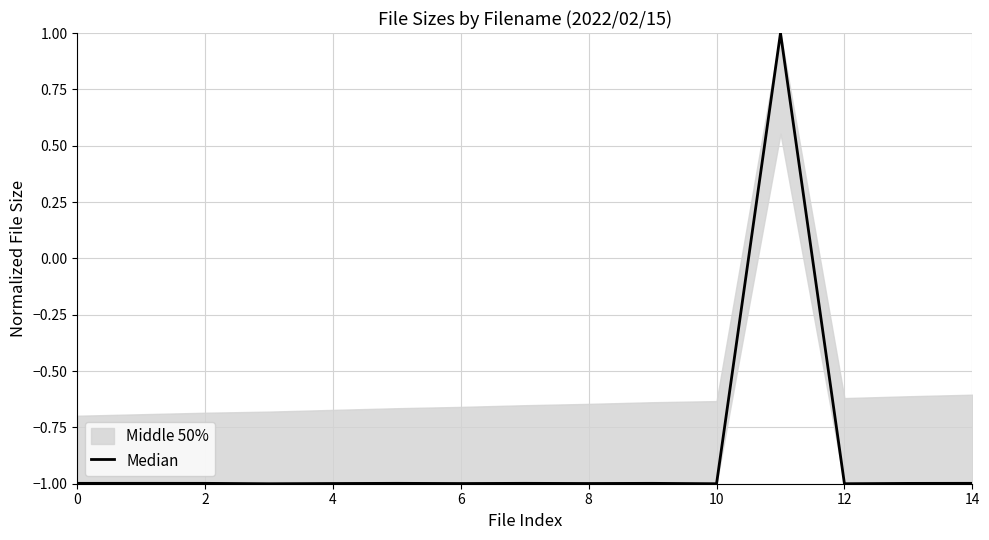

What value does the data have at 2?

-1.0